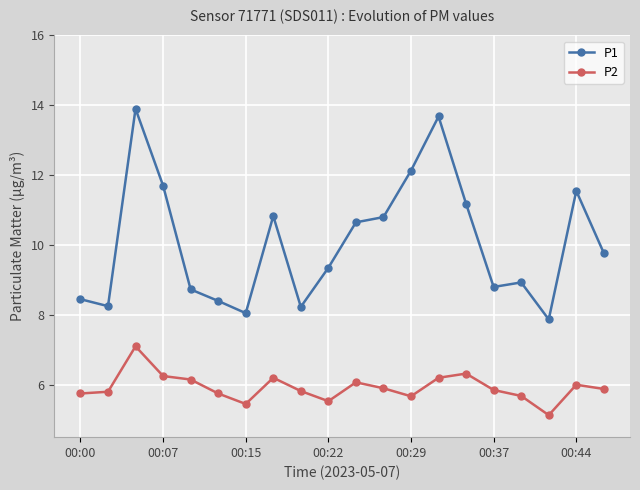

What is the difference between the maximum and minimum values in the P1 series?

6.0